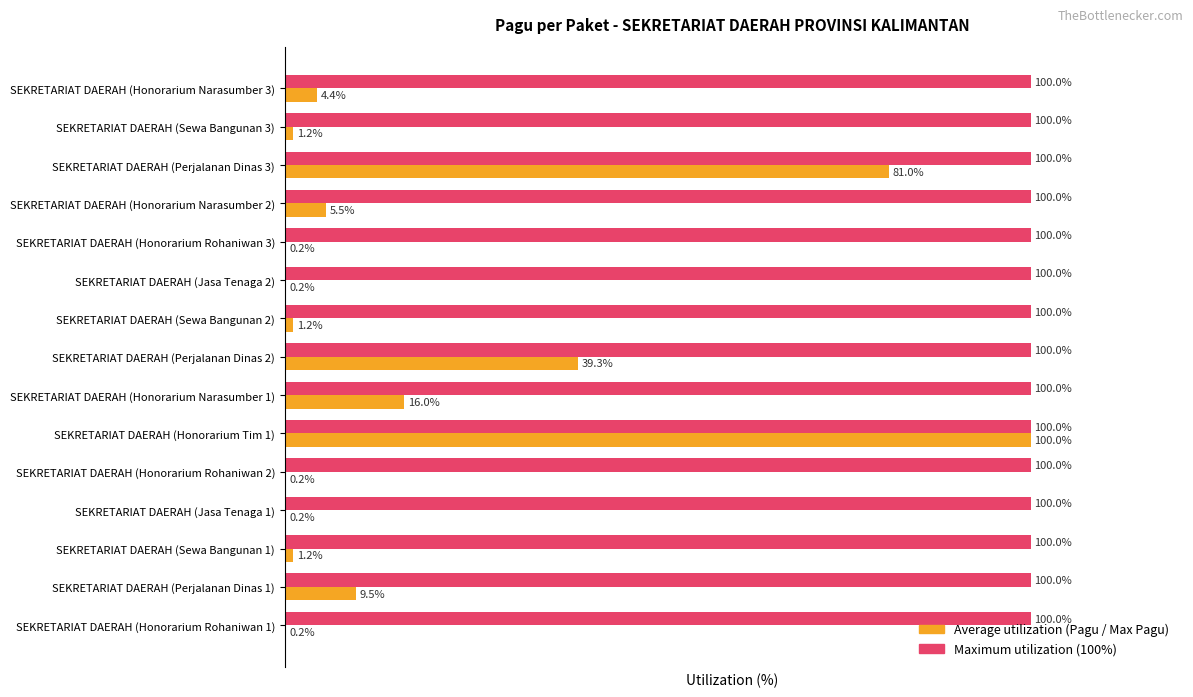

At which category is the sum across all series the highest?

SEKRETARIAT DAERAH (Honorarium Tim 1)